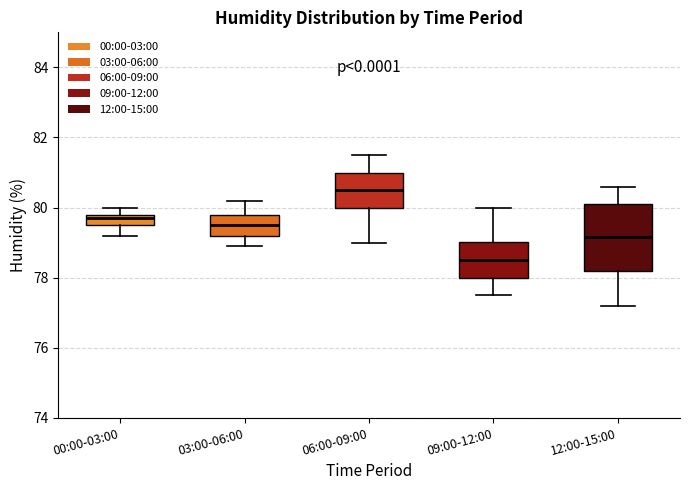

Which box's median line is the lowest?

09:00-12:00